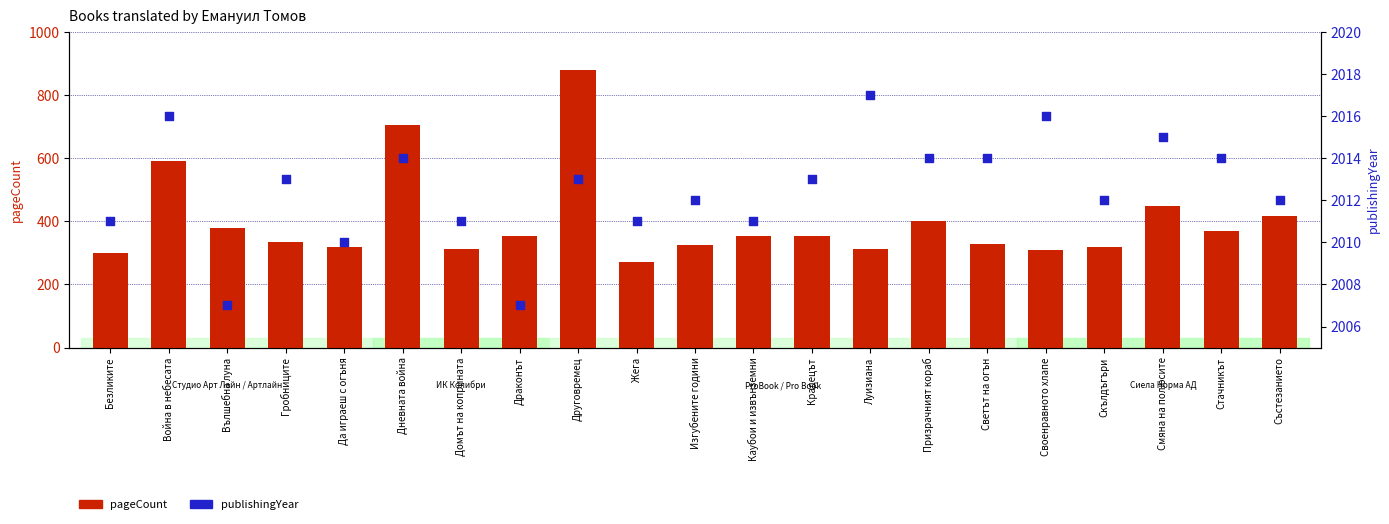

Which series contains the lowest Y value?

pageCount